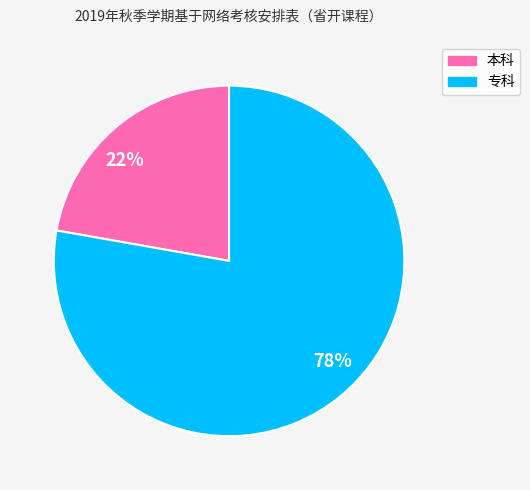

Do 22% and 78% together represent more than half of the pie?

Yes